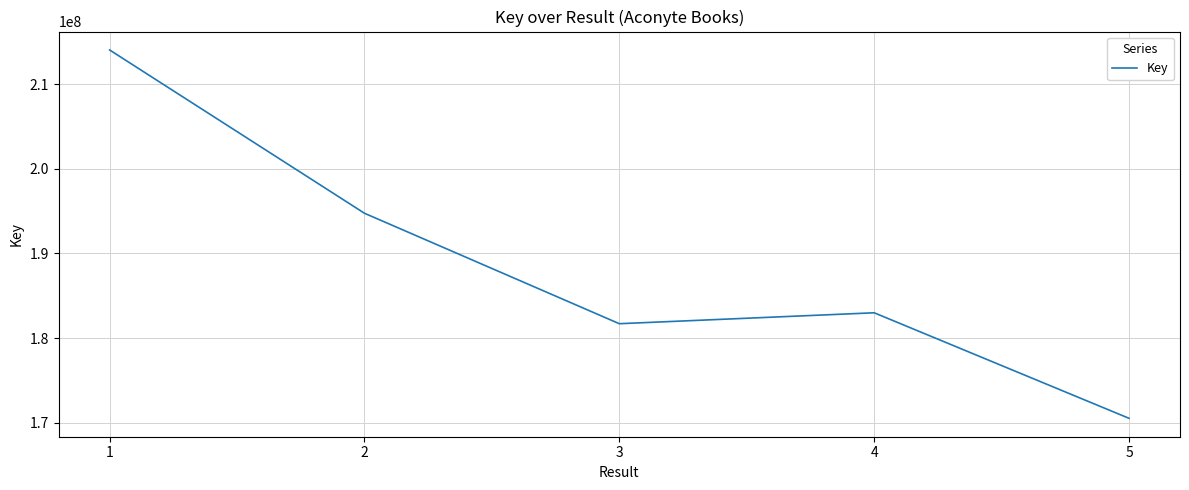

List the labels in order of value, smallest first.

5, 3, 4, 2, 1